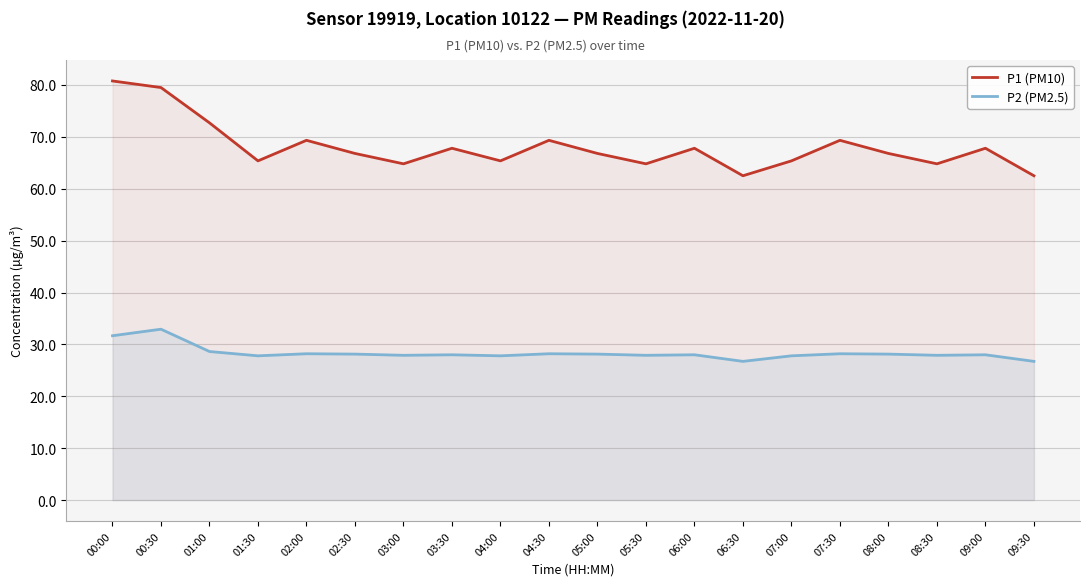

What is the difference between the P1 (PM10) values at 09:00 and 08:30?

3.0